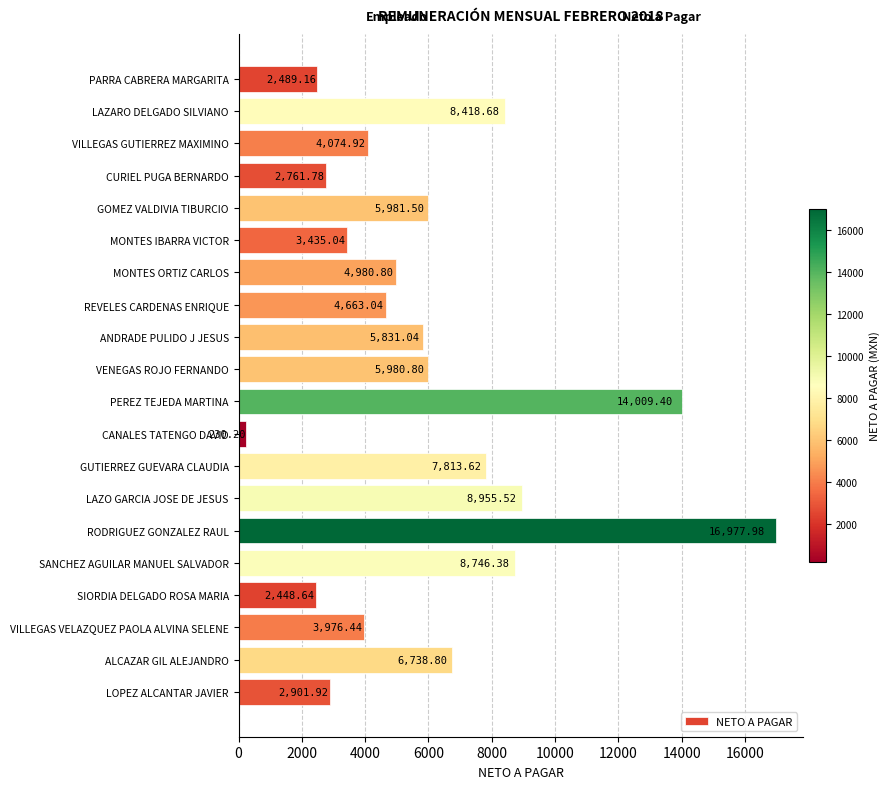

What is the minimum value shown in the chart?

230.2